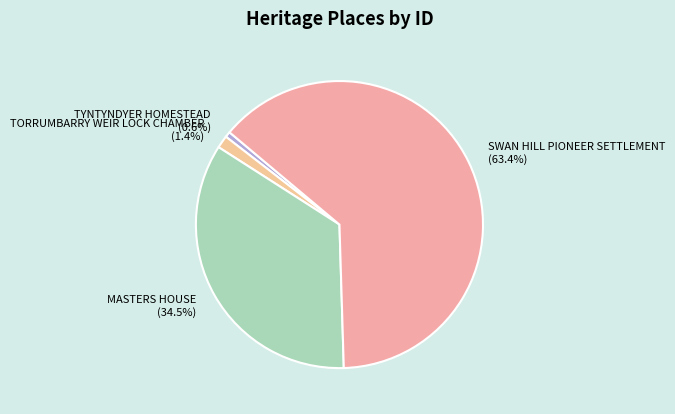

What is the largest slice in the pie chart?

SWAN HILL PIONEER SETTLEMENT